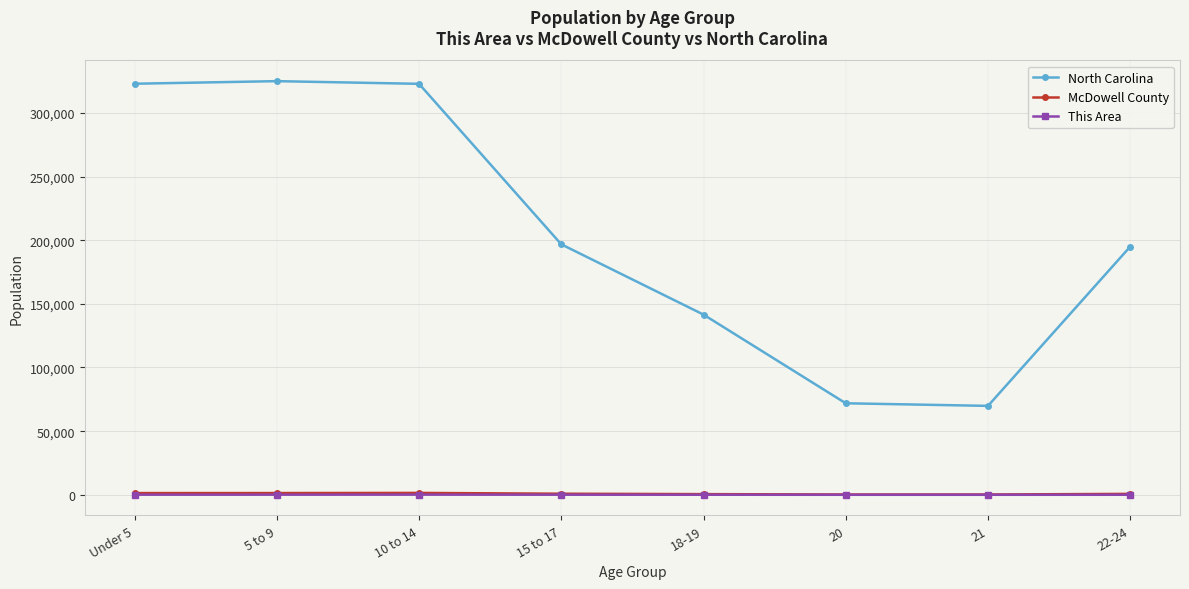

What is the maximum value shown in the chart?

324900